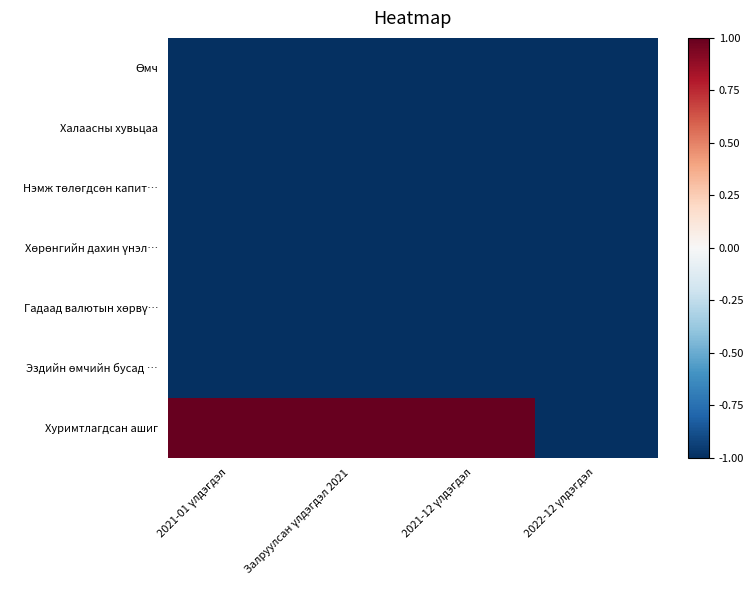

At how many categories does at least one series exceed 0?

3